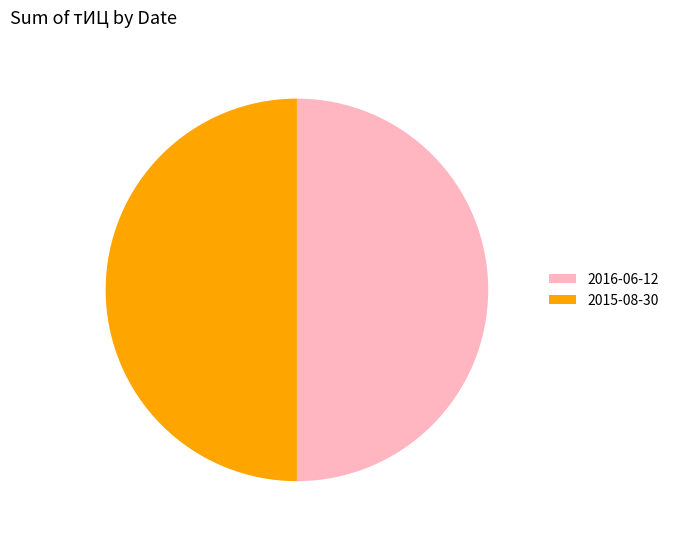

Count the number of slices in the pie.

2